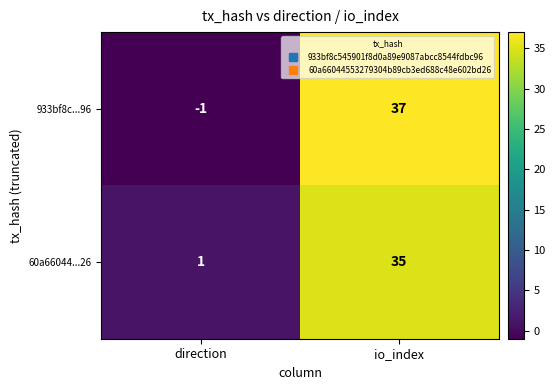

Reading right to left, extract all data points from this chart.

933bf8c...96: io_index=37	direction=-1
60a66044...26: io_index=35	direction=1